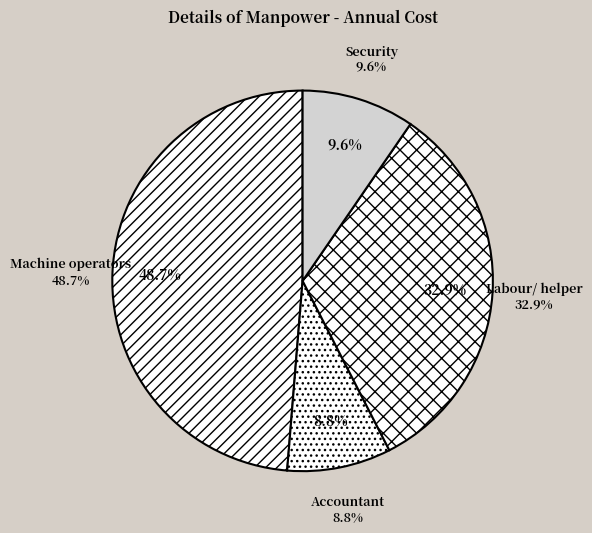

To the nearest percent, what is the average slice percentage?

25%